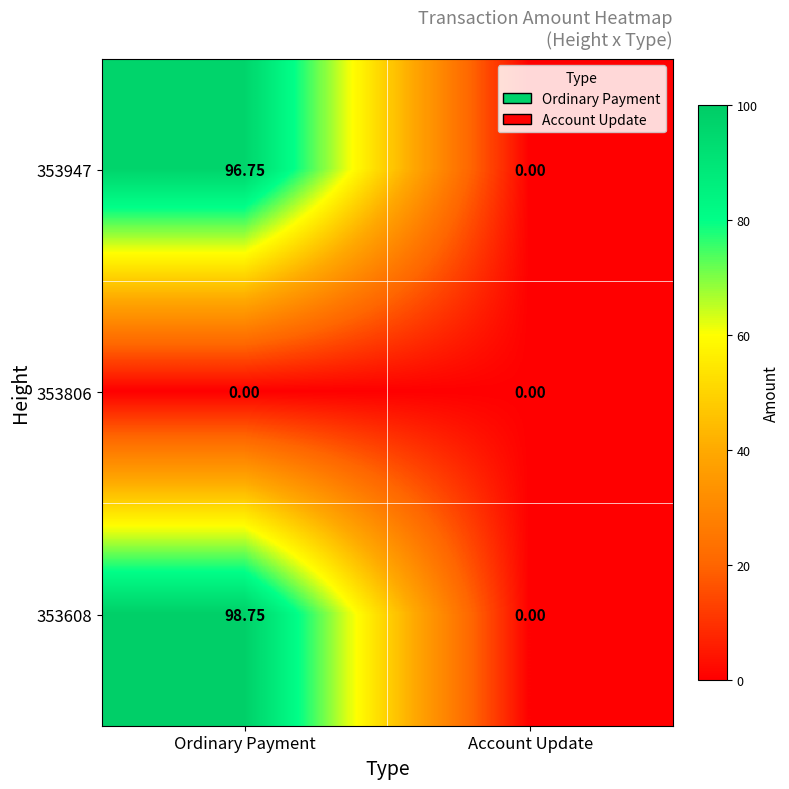

Where is 353947 nearest to the value 48?

Account Update